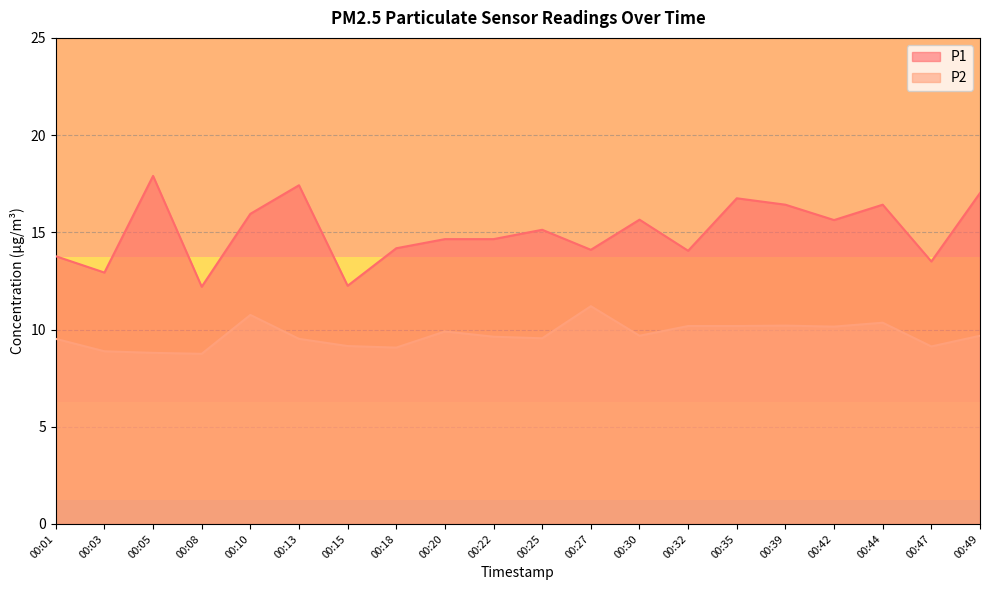

What is the value of the P2 point at the 8th from the left?

9.1